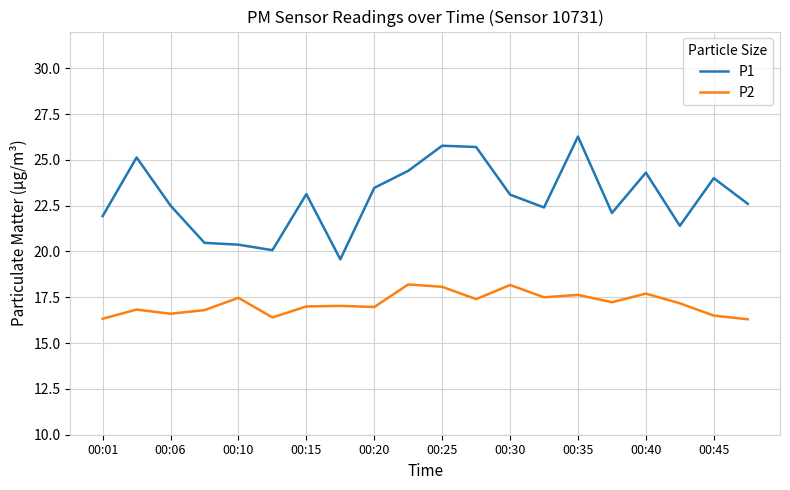

What is the maximum value shown in the chart?

26.3